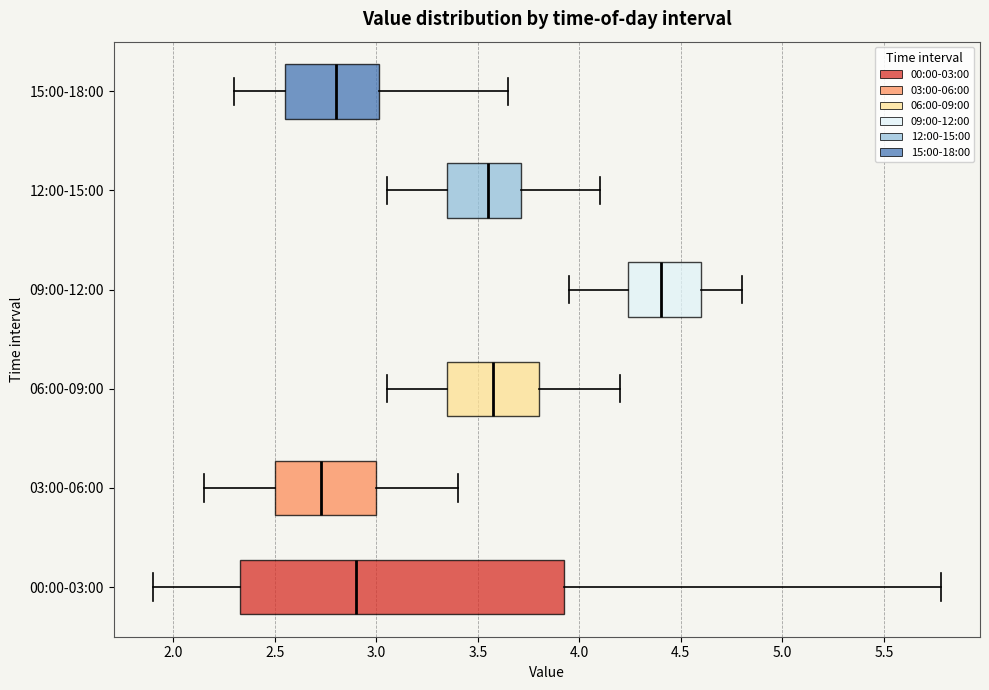

Reading bottom to top, read every box against the x-axis: the position of its median line, the range the box covers, and the ends of its whiskers. The values are not printed on the chart, so give them approximately, as read against the axis.

00:00-03:00: median 2.90, box 2.35 to 3.95, whiskers 1.90 to 5.80
03:00-06:00: median 2.75, box 2.50 to 3.00, whiskers 2.15 to 3.40
06:00-09:00: median 3.60, box 3.35 to 3.80, whiskers 3.05 to 4.20
09:00-12:00: median 4.40, box 4.25 to 4.60, whiskers 3.95 to 4.80
12:00-15:00: median 3.55, box 3.35 to 3.70, whiskers 3.05 to 4.10
15:00-18:00: median 2.80, box 2.55 to 3.00, whiskers 2.30 to 3.65